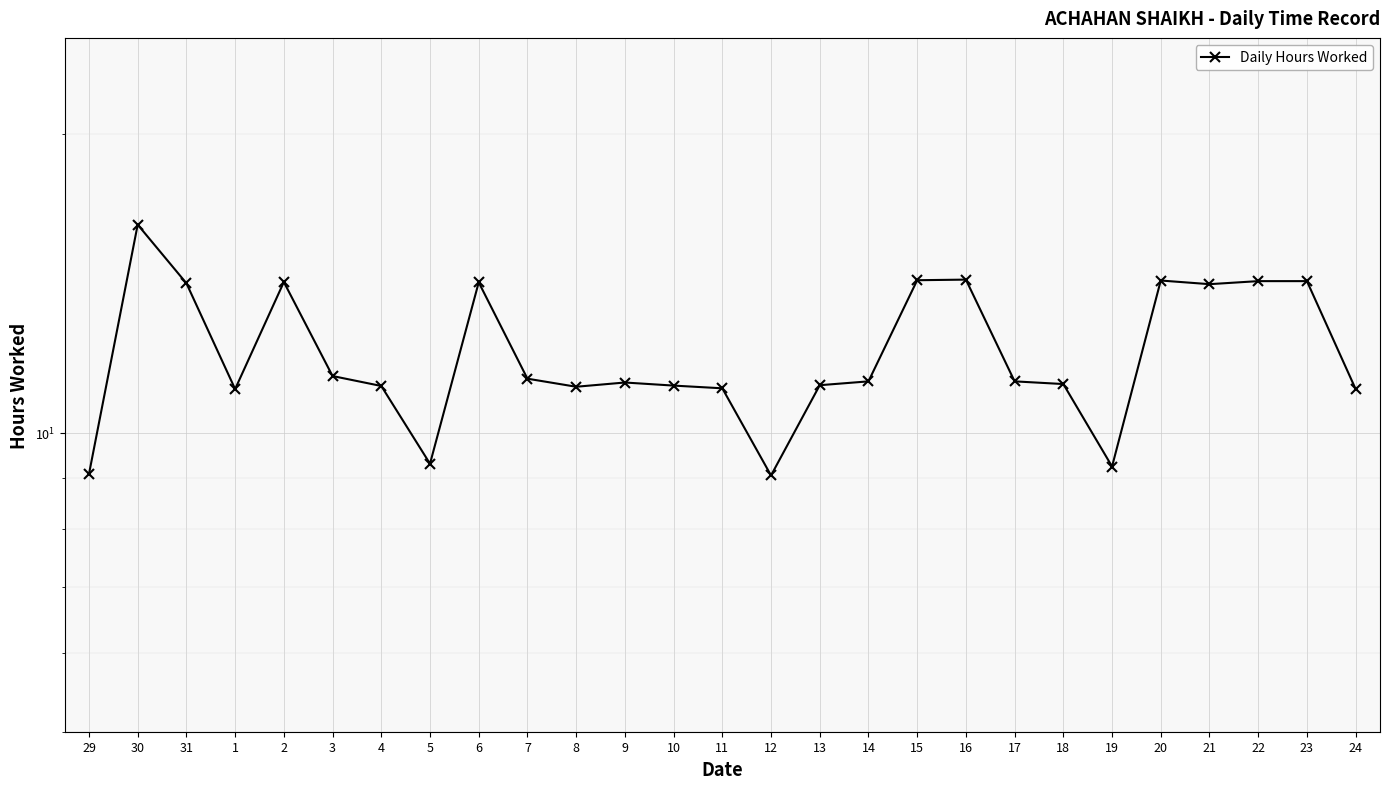

At which category does the chart reach its peak across all series?

30